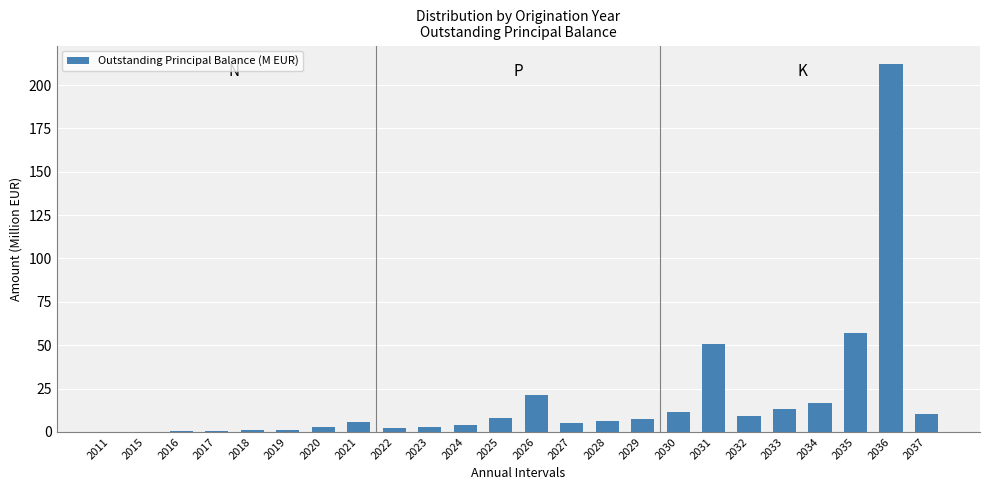

Which category has the highest value across all series?

2036